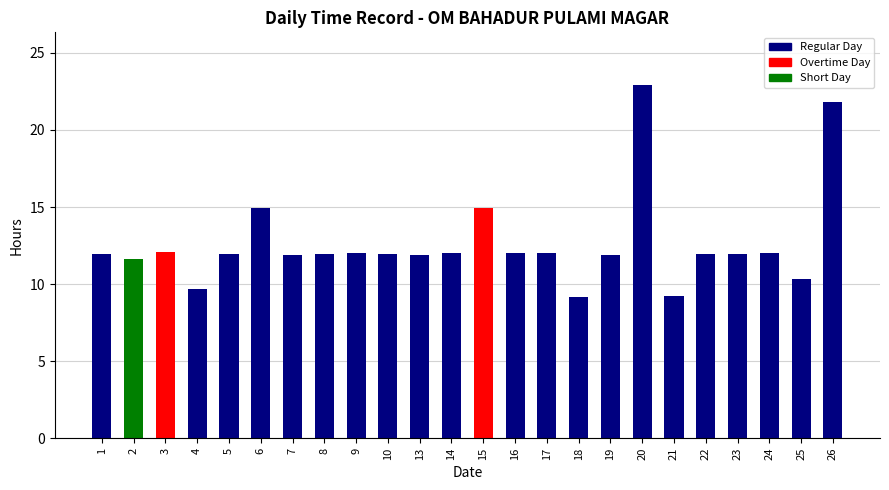

What is the smallest value displayed?

9.2